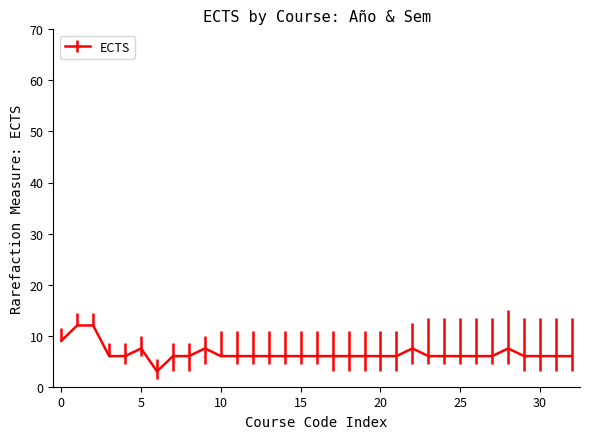

What is the smallest value displayed?

3.0